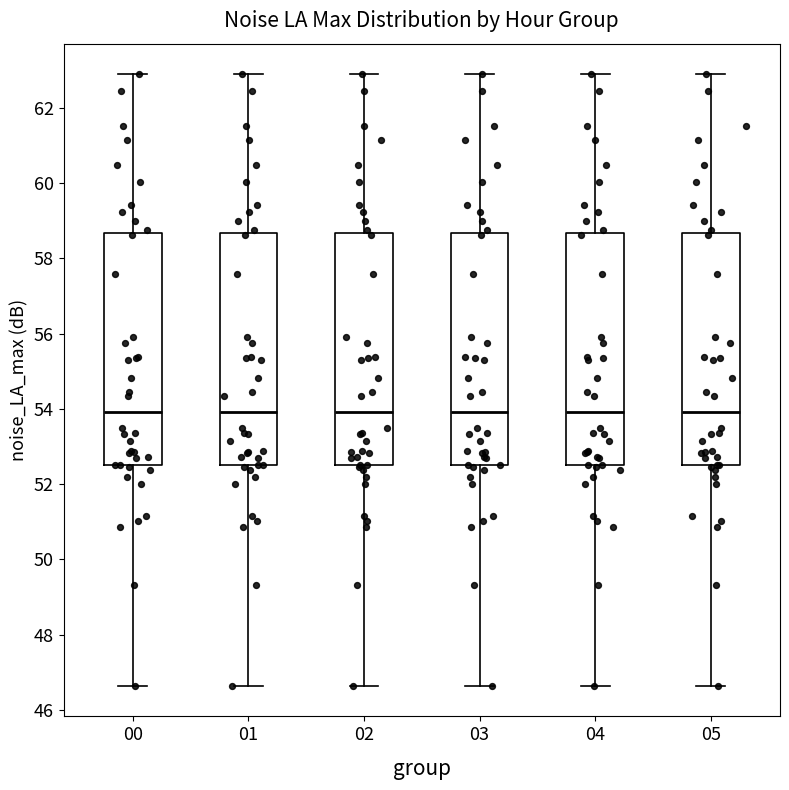

Reading left to right, transcribe this box plot: for each box, give where its median line is, the range the box spans, and where its two whiskers end, as read against the y-axis. The values are not printed on the chart, so give them approximately, as read against the axis.

00: median 54.0, box 52.6 to 58.6, whiskers 46.6 to 62.8
01: median 54.0, box 52.6 to 58.6, whiskers 46.6 to 62.8
02: median 54.0, box 52.6 to 58.6, whiskers 46.6 to 62.8
03: median 54.0, box 52.6 to 58.6, whiskers 46.6 to 62.8
04: median 54.0, box 52.6 to 58.6, whiskers 46.6 to 62.8
05: median 54.0, box 52.6 to 58.6, whiskers 46.6 to 62.8